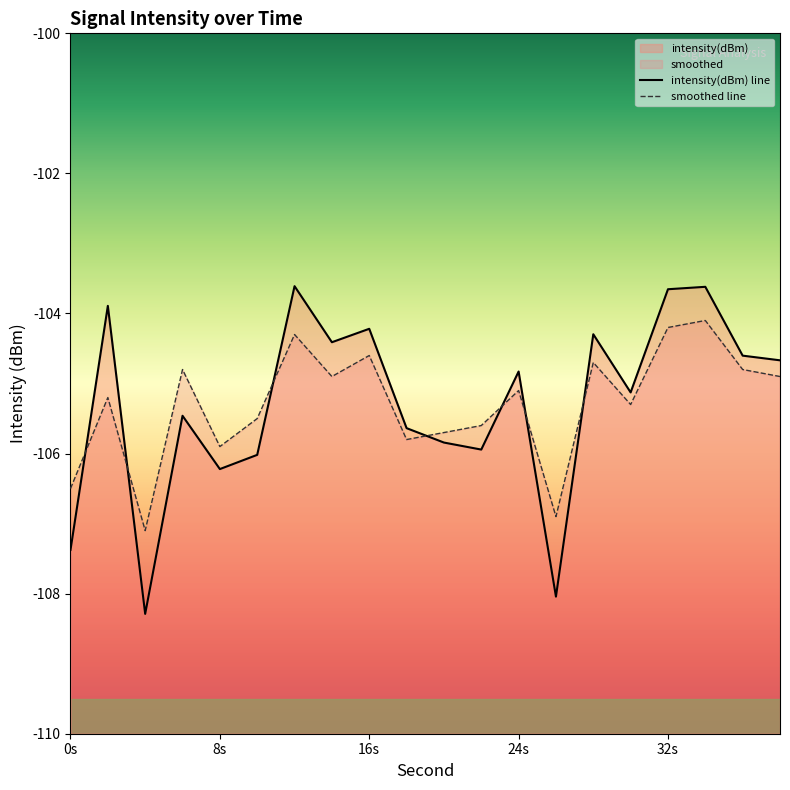

Where do intensity(dBm) and smoothed first cross each other?

0 and 2